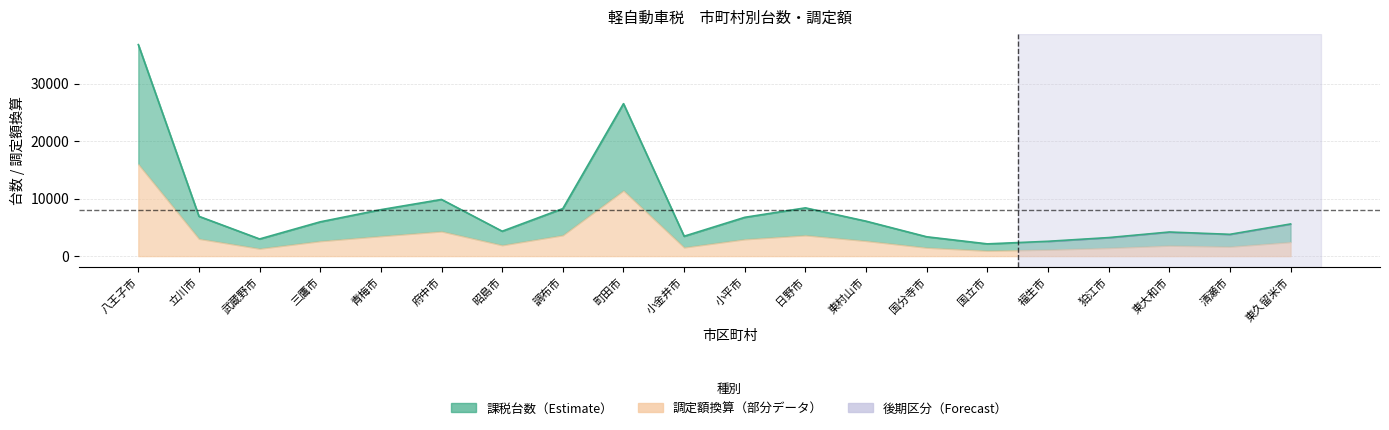

Reading left to right, what are all the values shown in this chart?

36801	6922	2984	5966	8082	9860	4333	8272	26523	3463	6750	8396	6080	3365	2131	2578	3225	4195	3791	5593